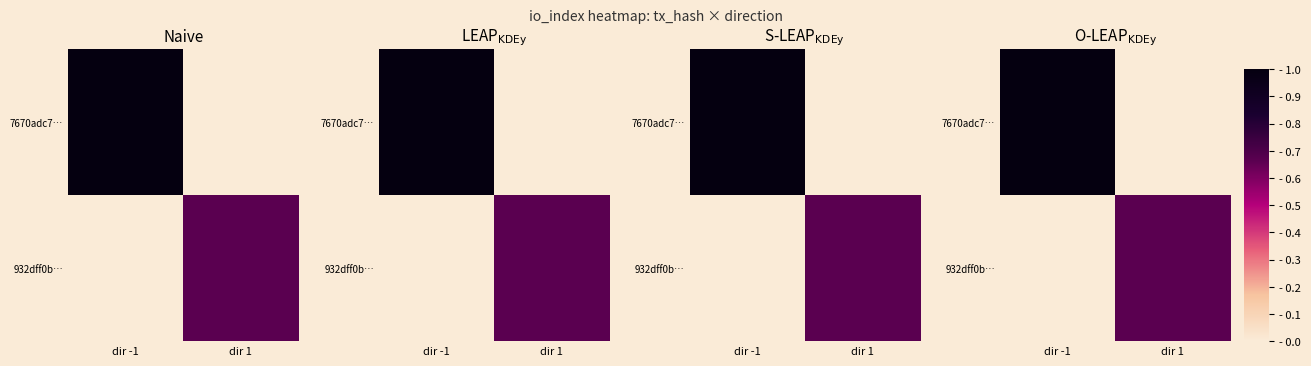

What is the difference between the maximum and minimum values in the 932dff0b… series?

0.7